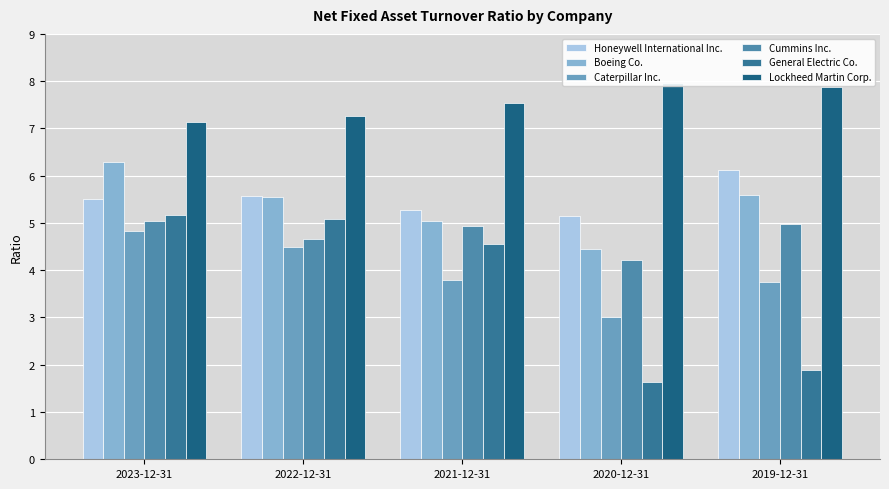

What is the label of the 2nd bar from the right?

2020-12-31